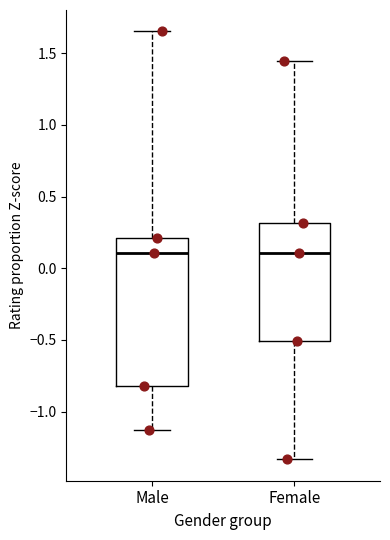

Which box is the tallest, from its lower edge to its upper edge?

Male